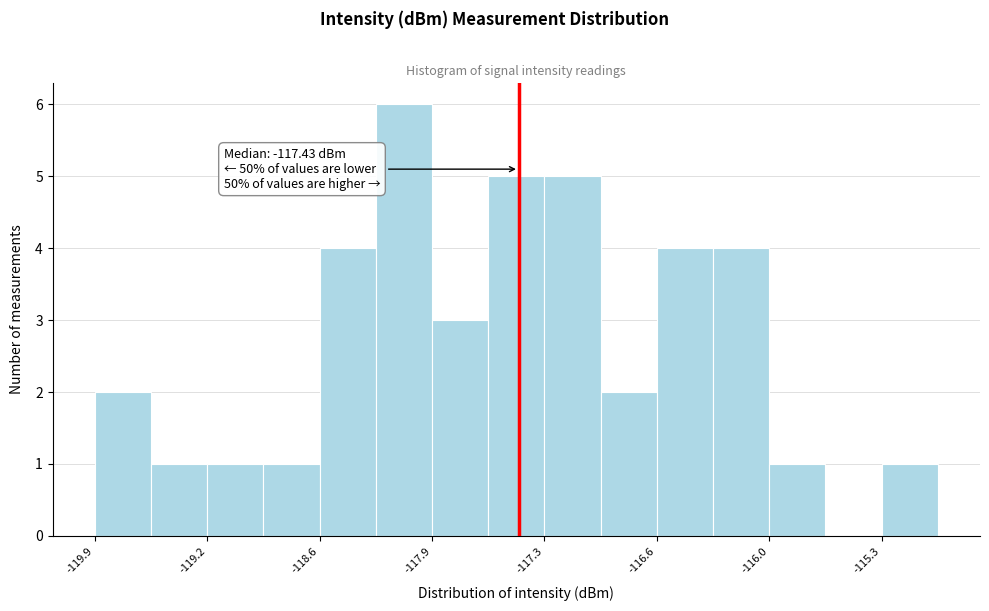

Read against the x-axis, roughly where is the centre of the tallest bar?

-118.1